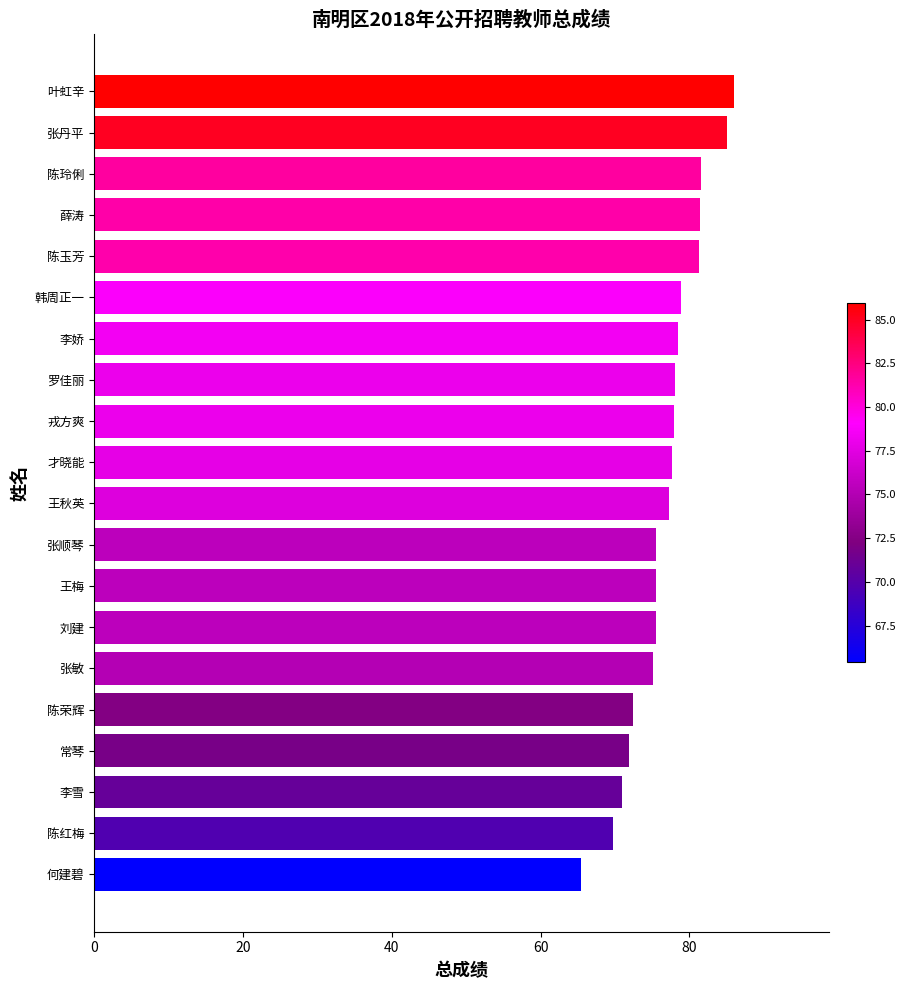

The value at 陈红梅 is 125.0. True or false?

False